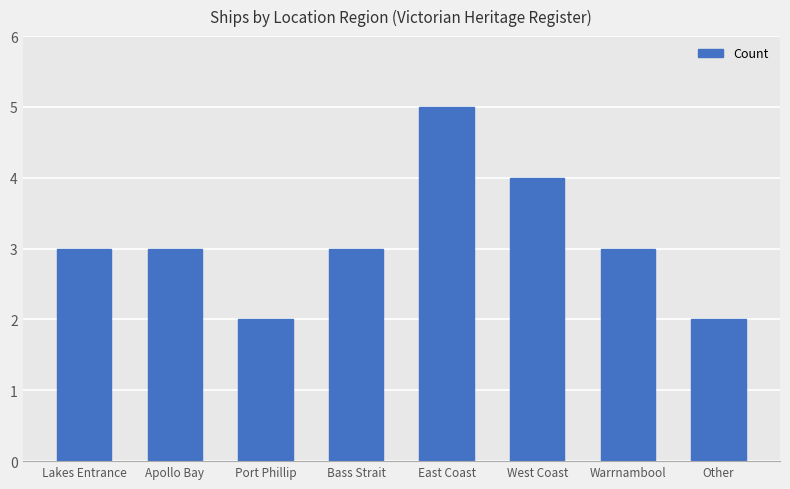

Reading right to left, extract all data points from this chart.

2	3	4	5	3	2	3	3